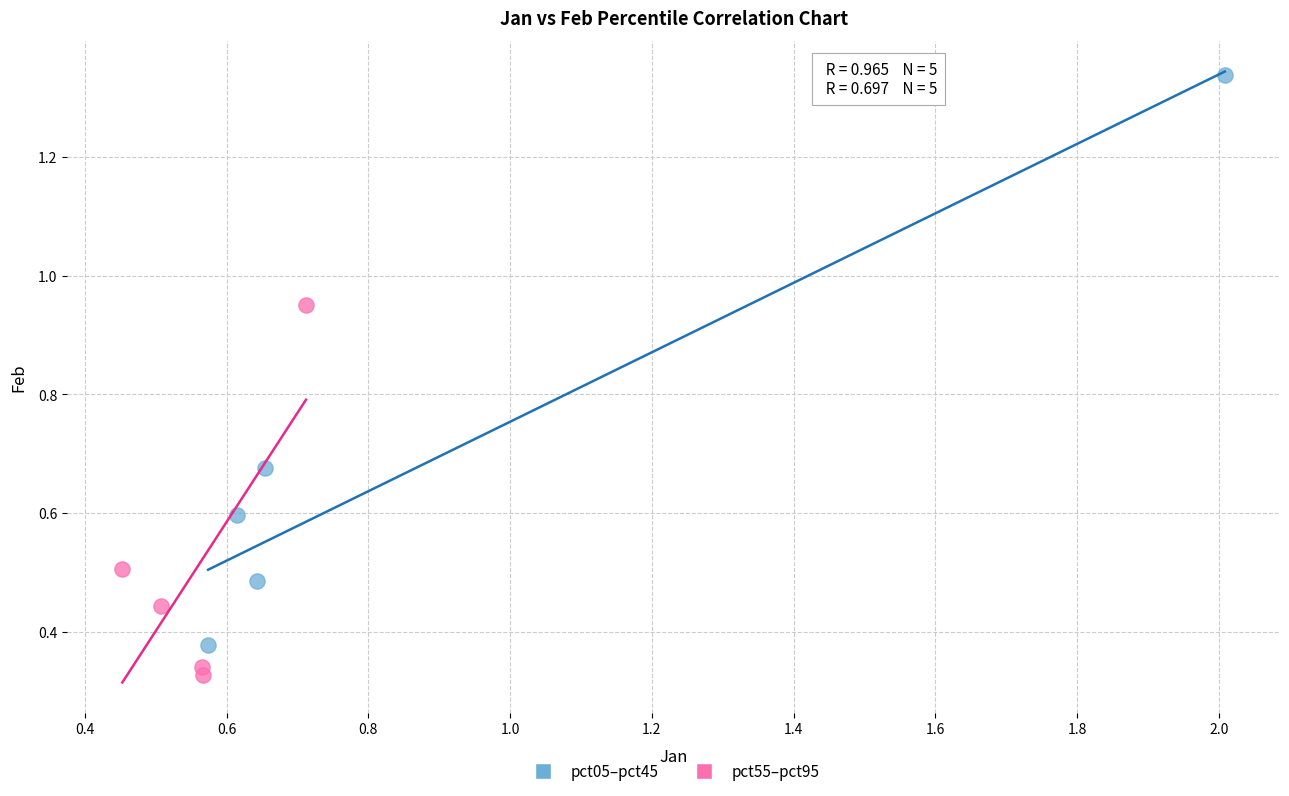

Which series has the widest spread of Y values?

pct05–pct45